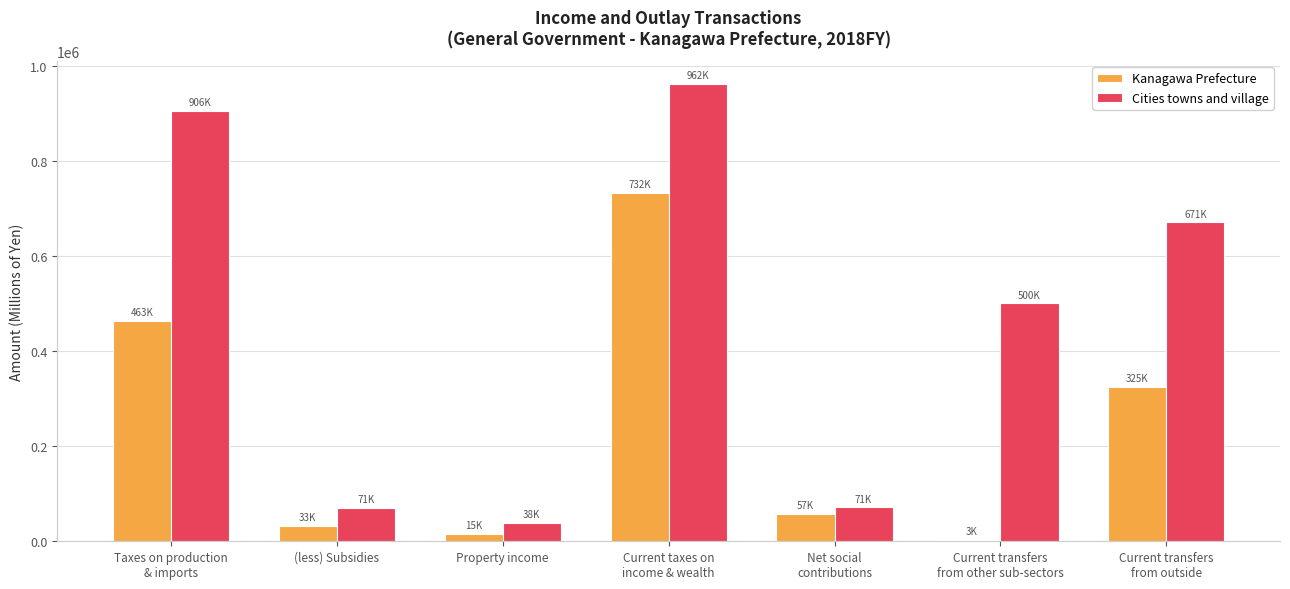

What is the sum of all Kanagawa Prefecture values?

1628834